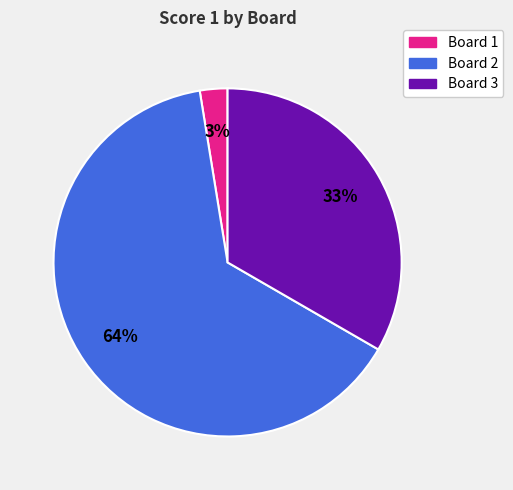

How many slices are in this pie chart?

3